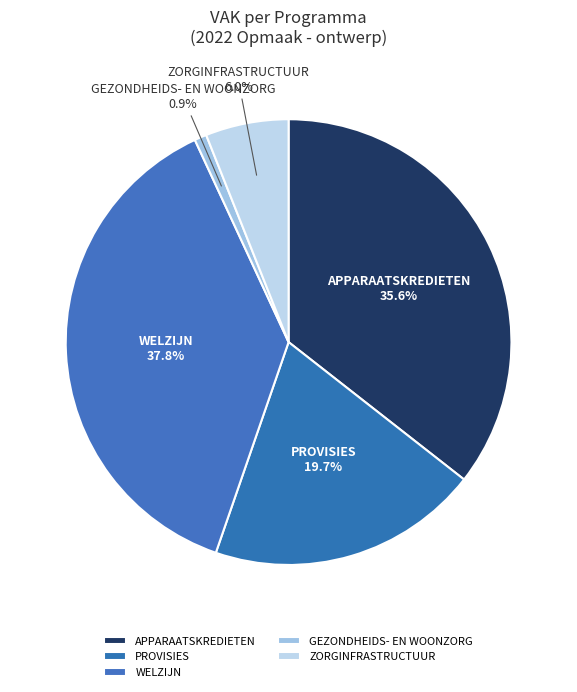

How much of the chart is everything except PROVISIES?

80.3%